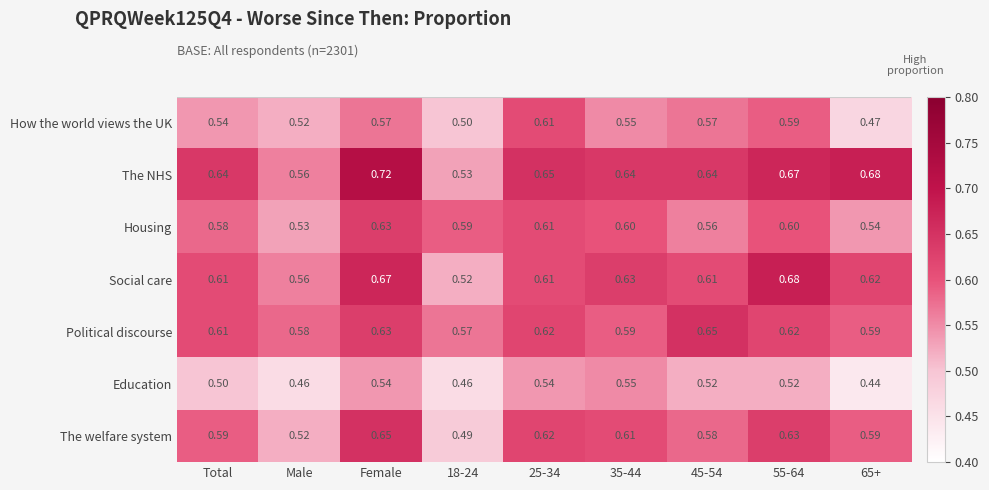

Which series changed the most between 35-44 and 55-64?

Social care